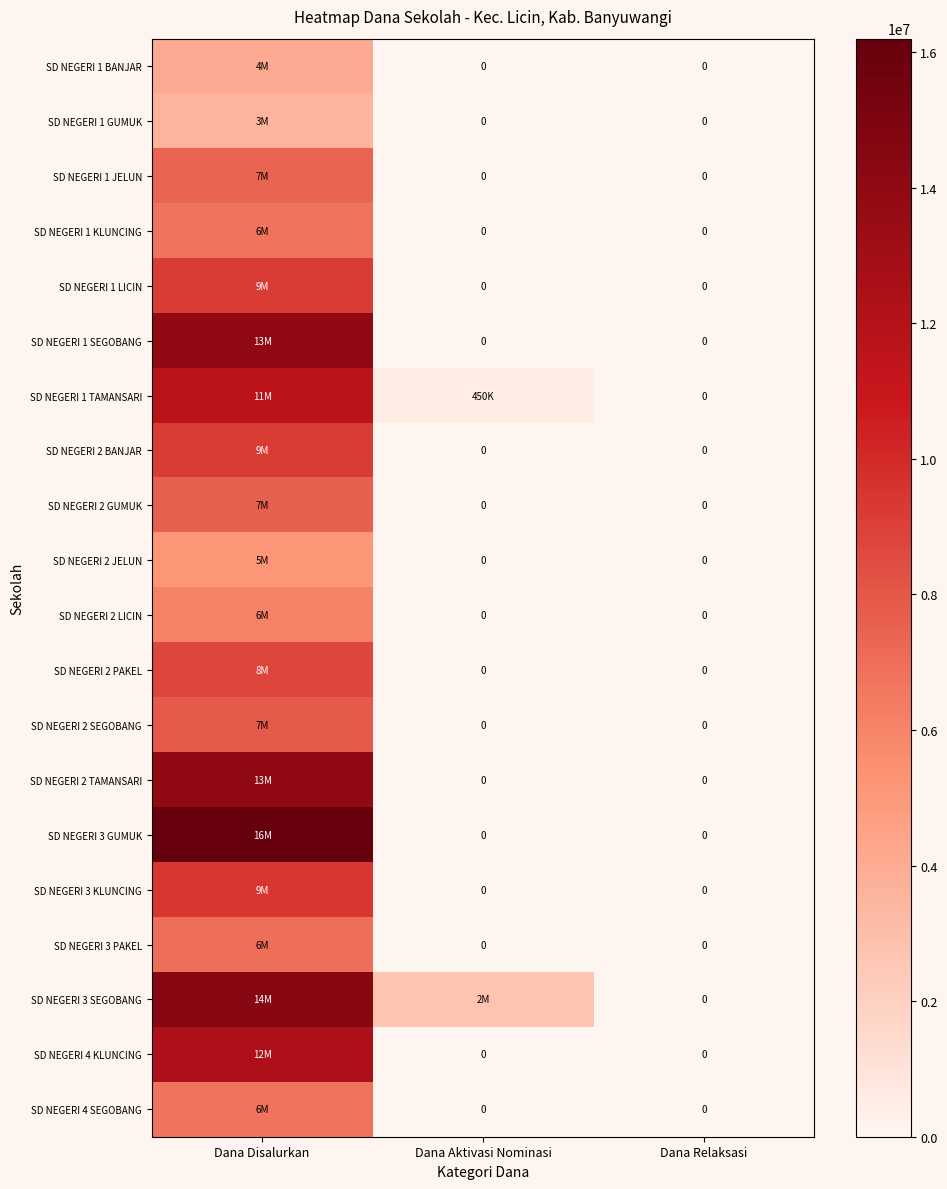

Is the value of SD NEGERI 2 GUMUK at Dana Disalurkan greater than the value of SD NEGERI 1 TAMANSARI at Dana Aktivasi Nominasi?

Yes